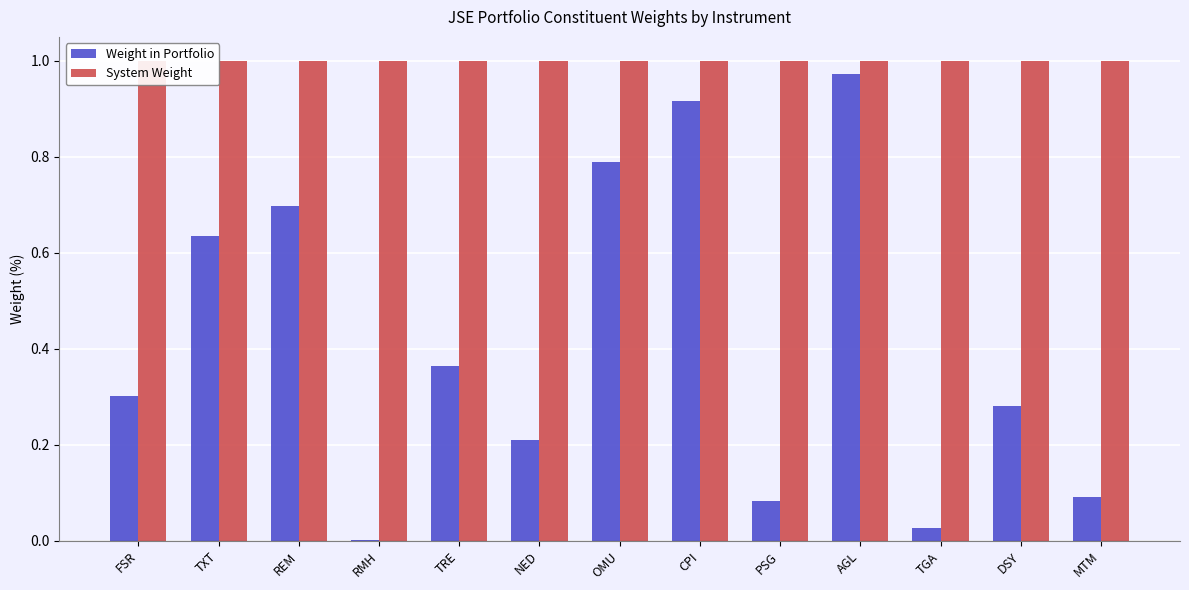

What position from the left is RMH?

4